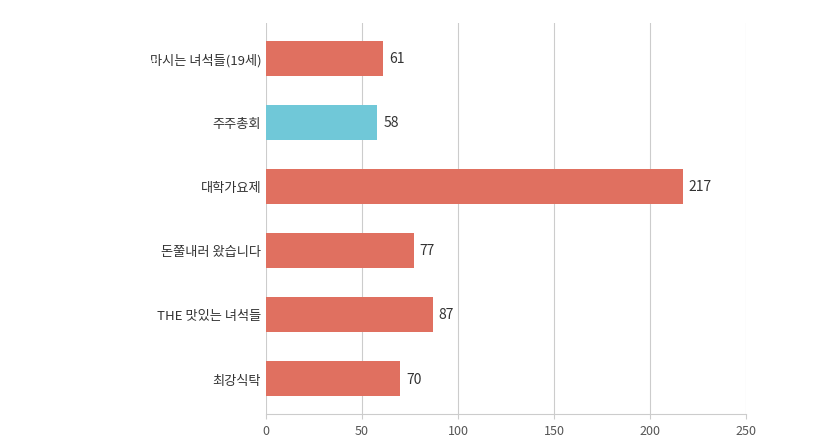

Rank the categories by value from lowest to highest.

주주총회, 마시는 녀석들(19세), 최강식탁, 돈쭐내러 왔습니다, THE 맛있는 녀석들, 대학가요제